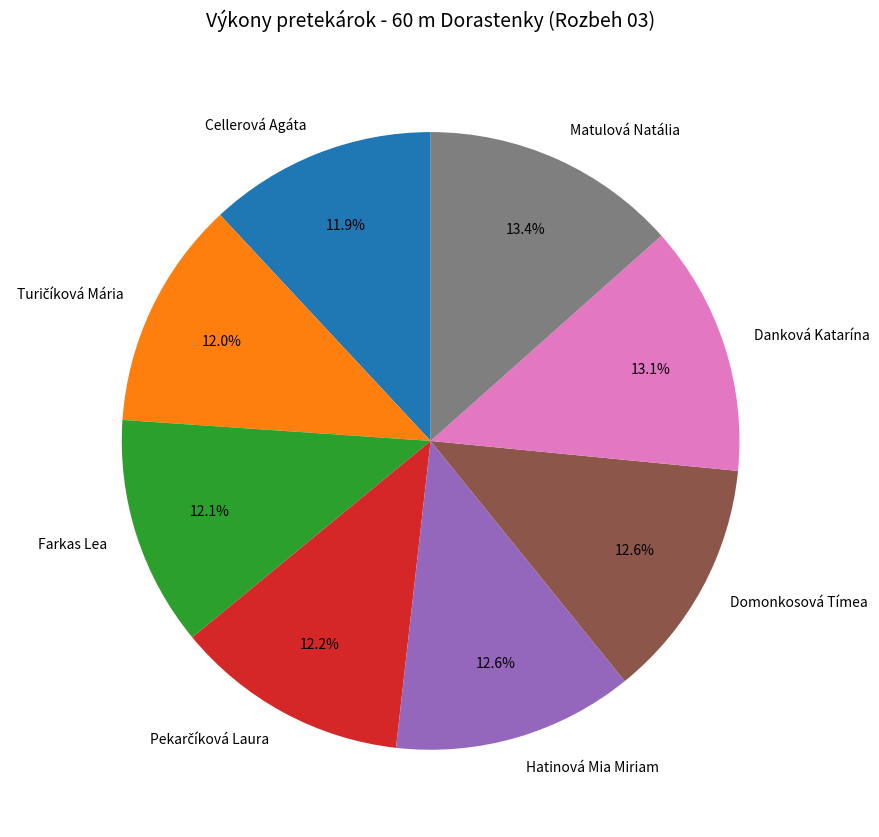

What portion of the pie excludes Hatinová Mia Miriam?

87.4%